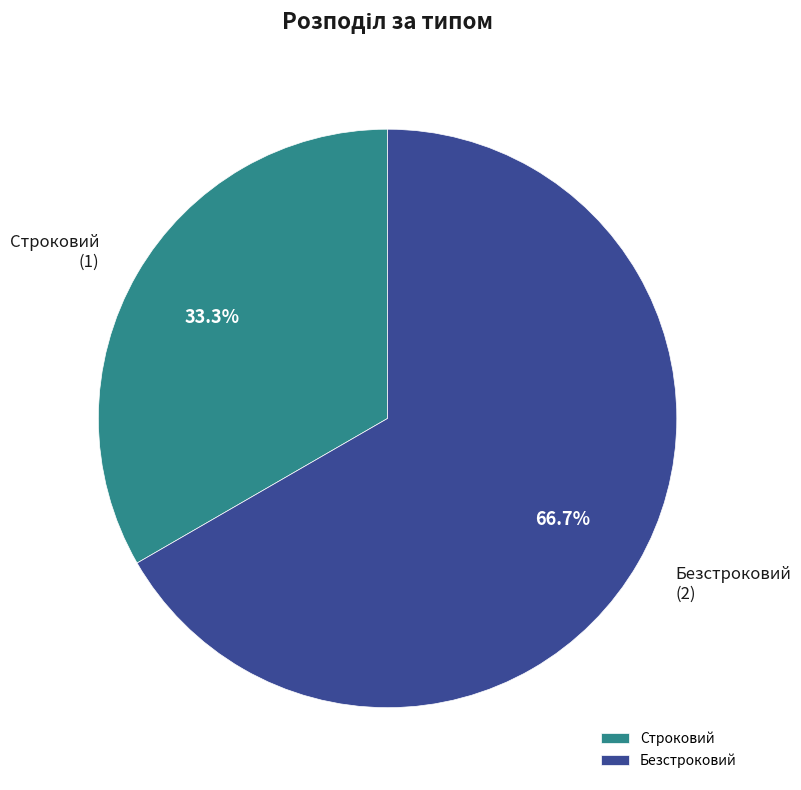

Which slice is the smallest?

Строковий